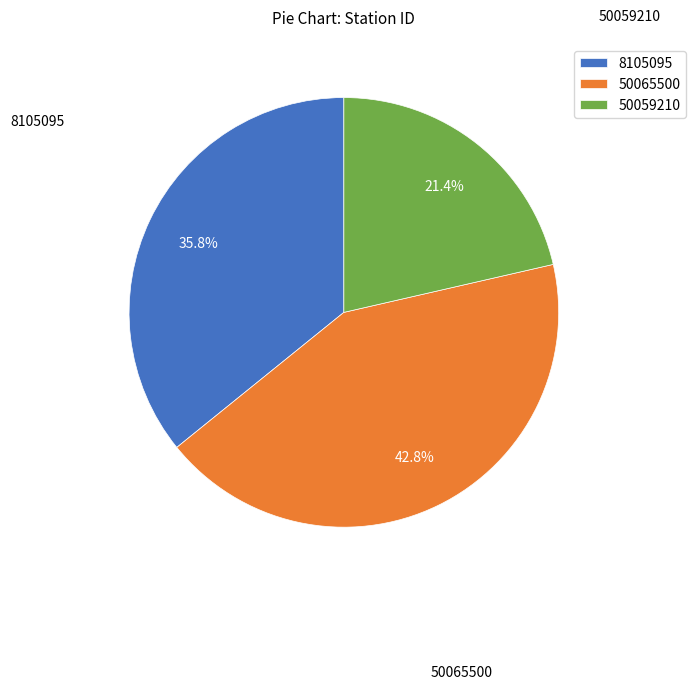

How many slices are in this pie chart?

3